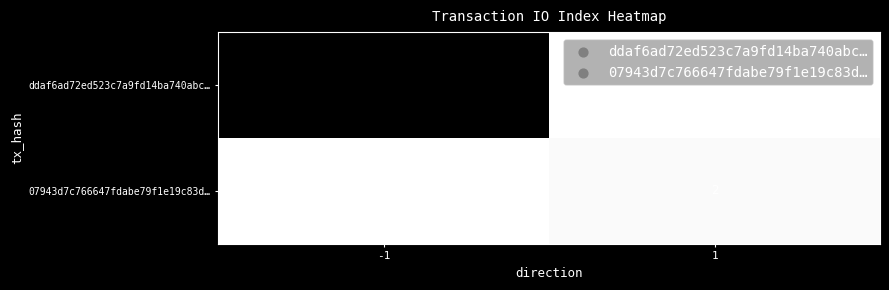

The value of ddaf6ad72ed523c7a9fd14ba740abc… at 1 is 23. True or false?

False